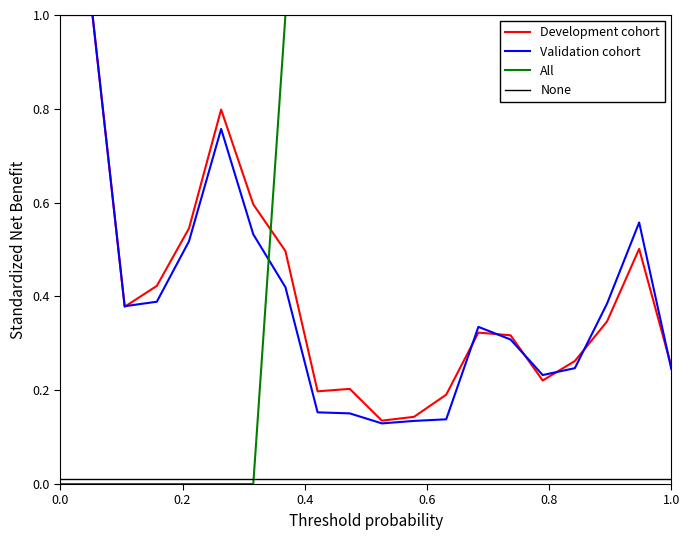

Reading left to right, what are all the values shown in this chart?

Development cohort: 1.0	1.0	0.4	0.4	0.5	0.8	0.6	0.5	0.2	0.2	0.1	0.1	0.2	0.3	0.3	0.2	0.3	0.3	0.5	0.3
Validation cohort: 1.0	1.0	0.4	0.4	0.5	0.8	0.5	0.4	0.2	0.2	0.1	0.1	0.1	0.3	0.3	0.2	0.2	0.4	0.6	0.2
All: 0.0	0.0	0.0	0.0	0.0	0.0	0.0	1.0	1.0	1.0	1.0	1.0	1.0	1.0	1.0	1.0	1.0	1.0	1.0	1.0
None: 0.0	0.0	0.0	0.0	0.0	0.0	0.0	0.0	0.0	0.0	0.0	0.0	0.0	0.0	0.0	0.0	0.0	0.0	0.0	0.0